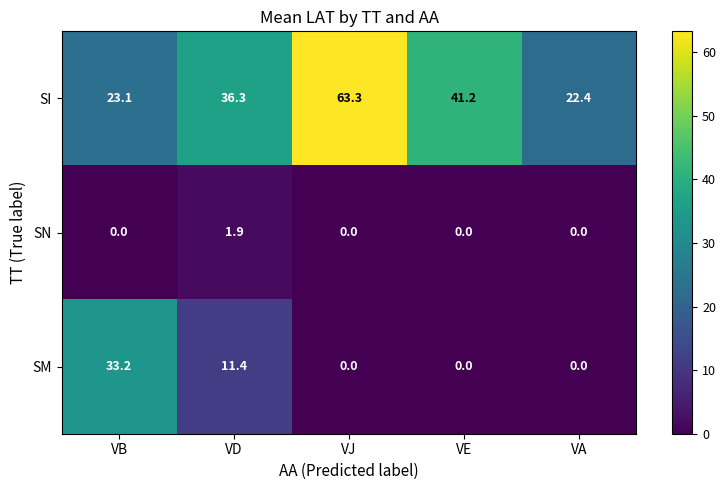

How many SN values are between 0 and 1?

4